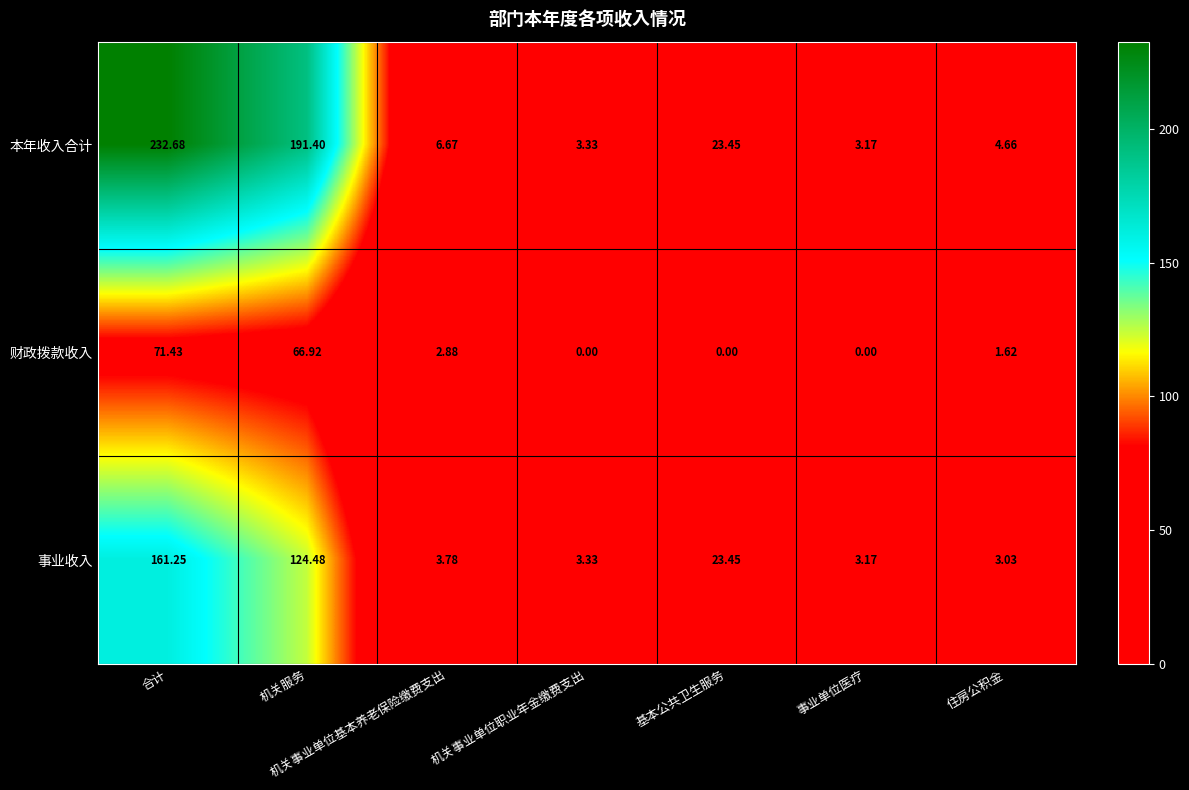

Where is 财政拨款收入 nearest to the value 35?

机关服务